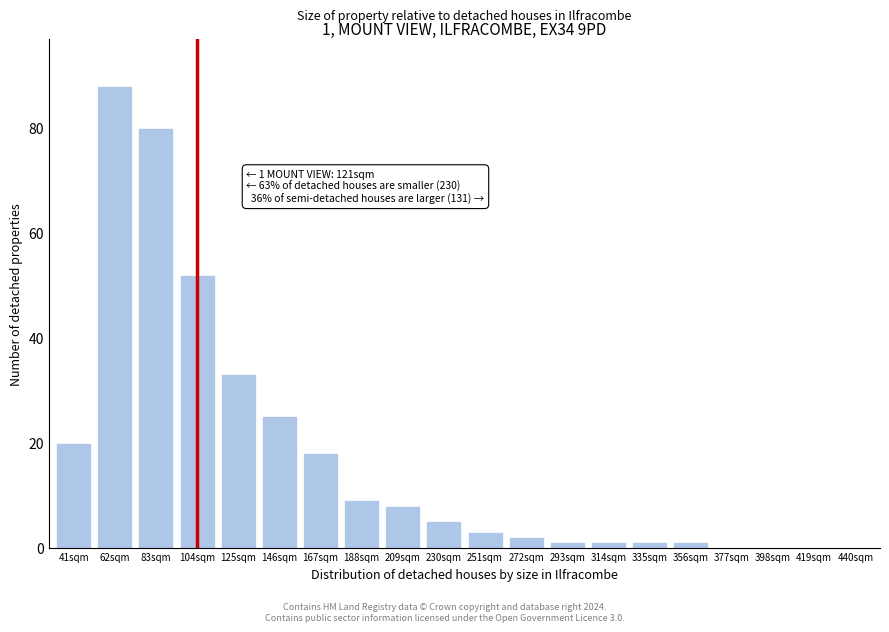

Reading left to right, what are all the values shown in this chart?

41sqm=20	62sqm=88	83sqm=80	104sqm=52	125sqm=33	146sqm=25	167sqm=18	188sqm=9	209sqm=8	230sqm=5	251sqm=3	272sqm=2	293sqm=1	314sqm=1	335sqm=1	356sqm=1	377sqm=0	398sqm=0	419sqm=0	440sqm=0